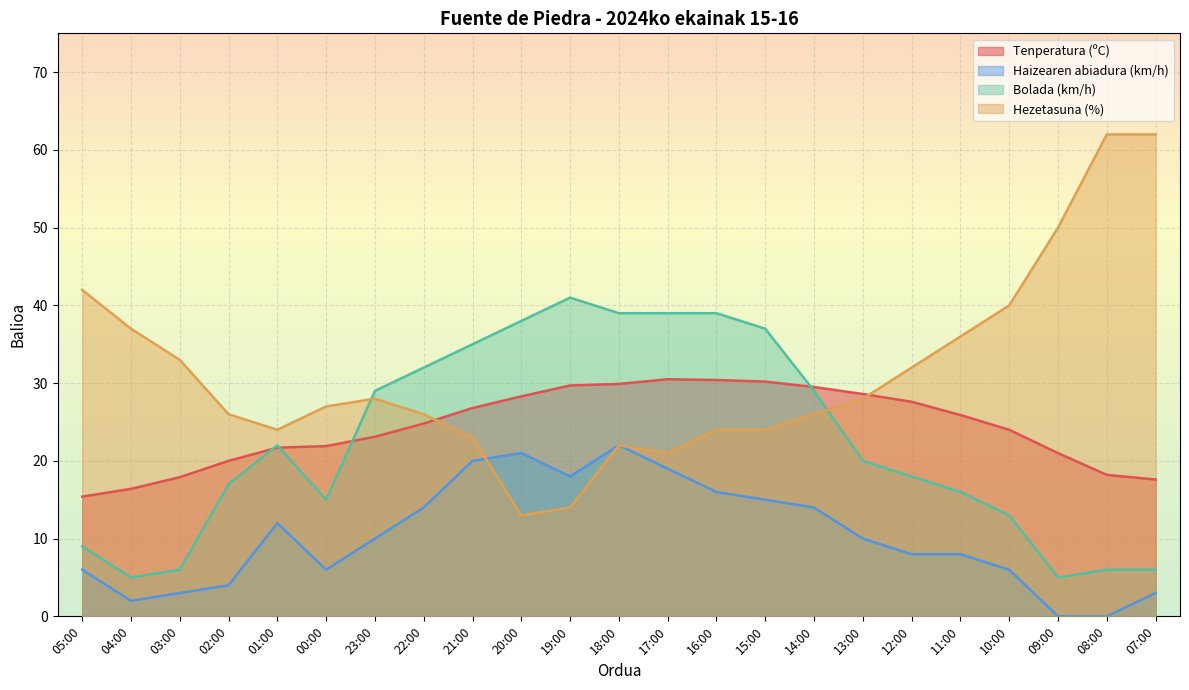

Where do Hezetasuna (%) and Haizearen abiadura (km/h) first cross each other?

21:00 and 20:00